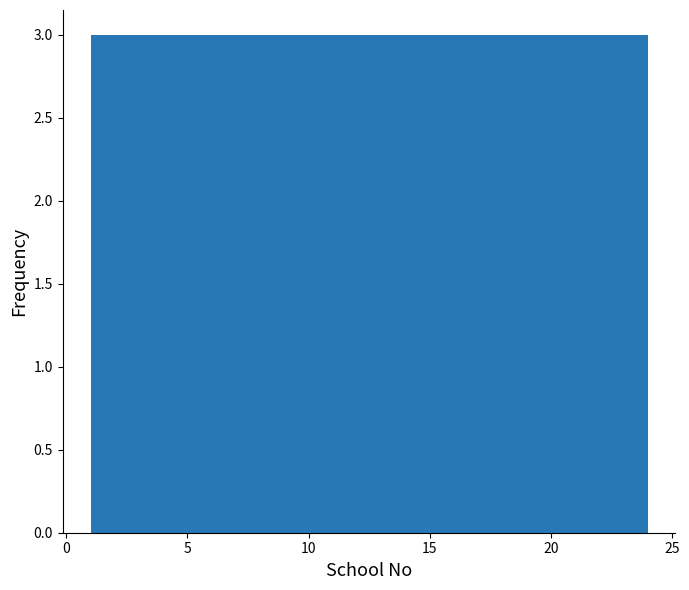

How tall is the bar that spans 12.5 to 15.5 on the x-axis? Neither the bar edges nor the heights are printed on the chart, so give them approximately, as read against the axes.

3